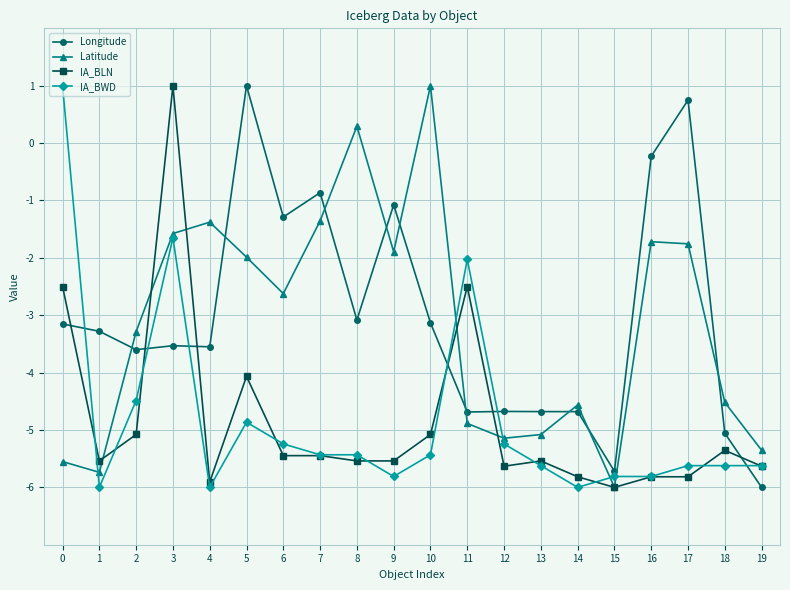

What is the spread (max minus min) of values at 6?

4.2